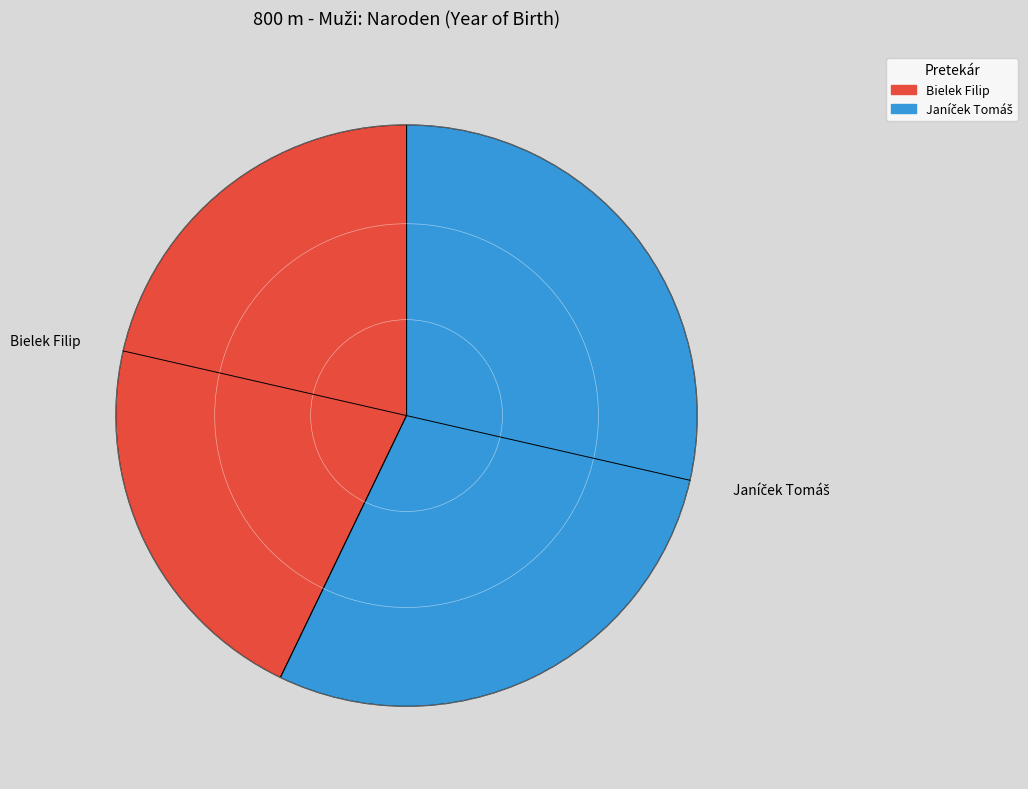

Is there any slice that represents more than half of the pie?

Yes